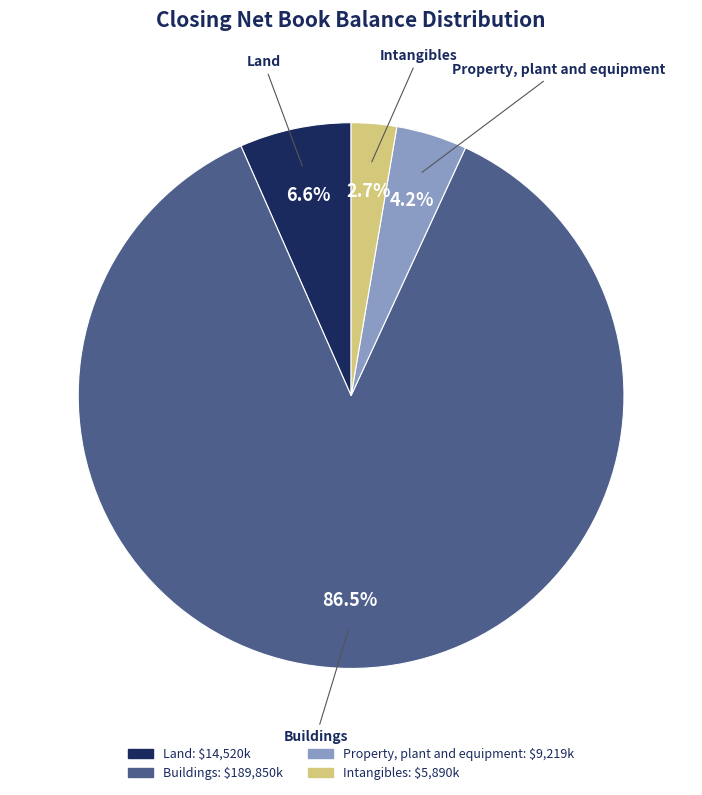

Rank the categories by value from lowest to highest.

Intangibles, Property, plant and equipment, Land, Buildings